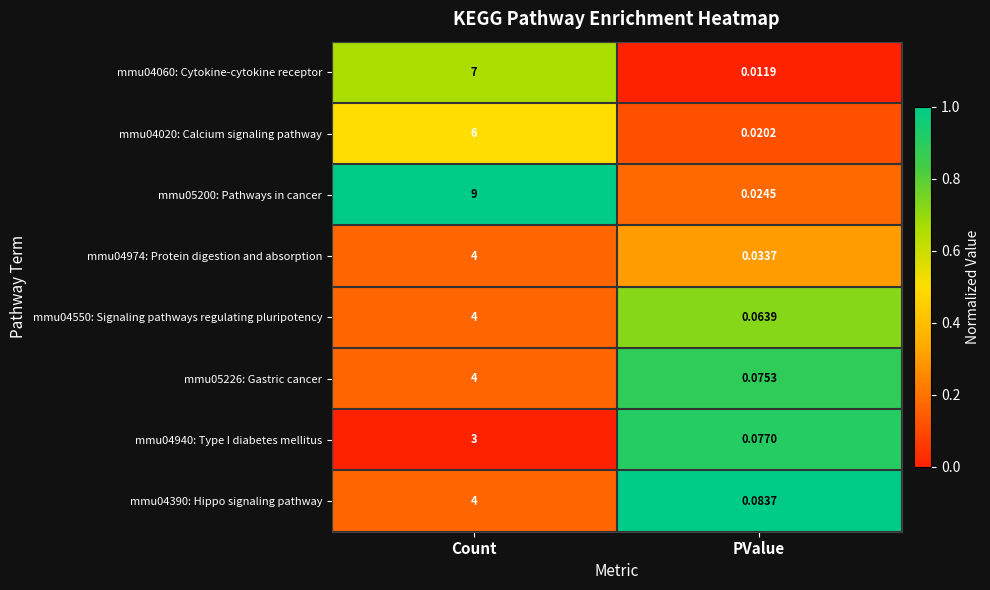

Which category has the lowest value across all series?

PValue